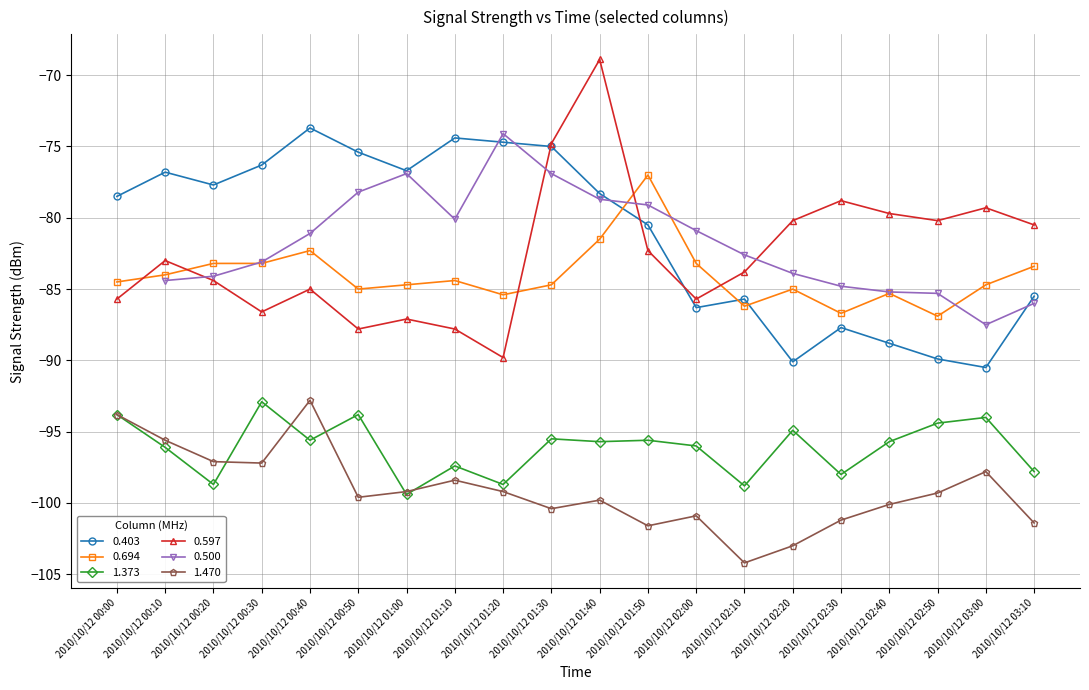

Which series changed the most between 2010/10/12 02:30 and 2010/10/12 03:10?

0.694